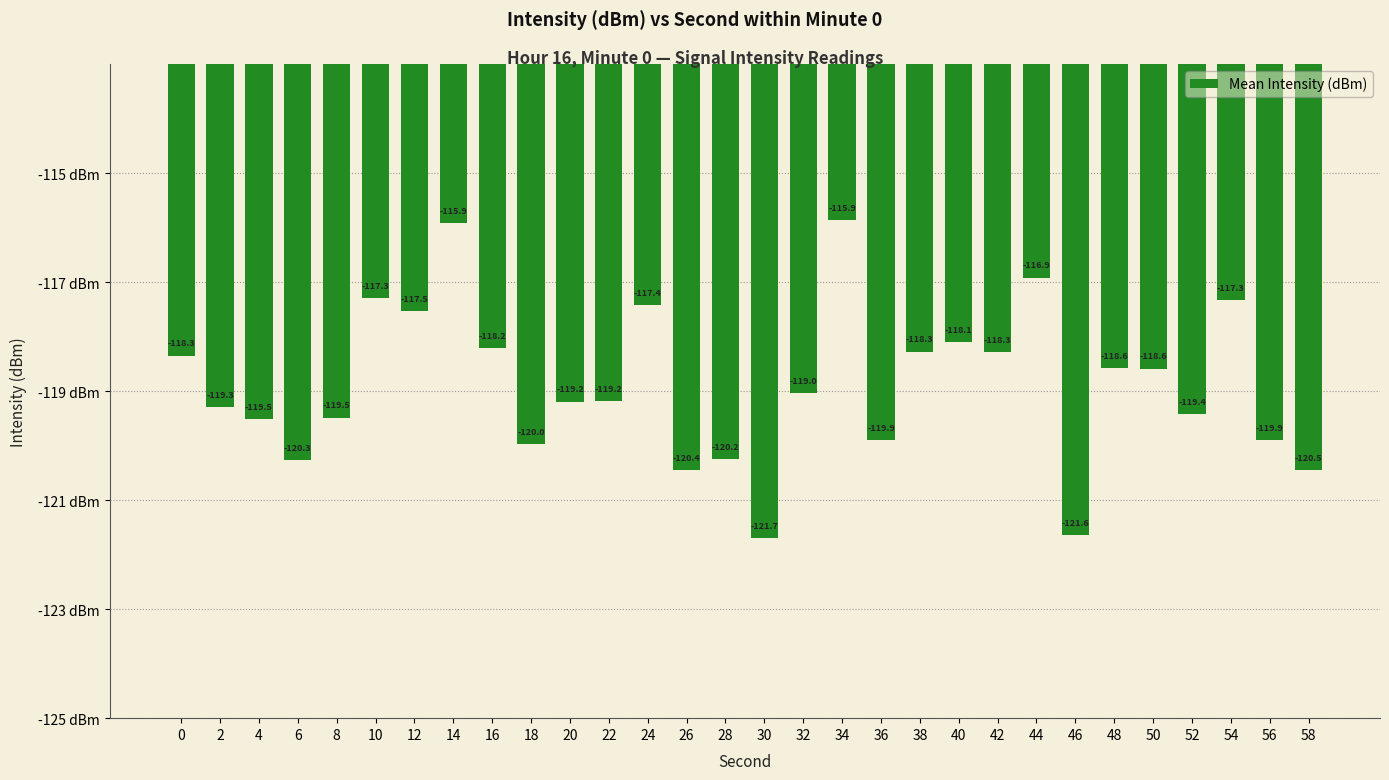

What is the change in value from 14 to 26?

-4.5